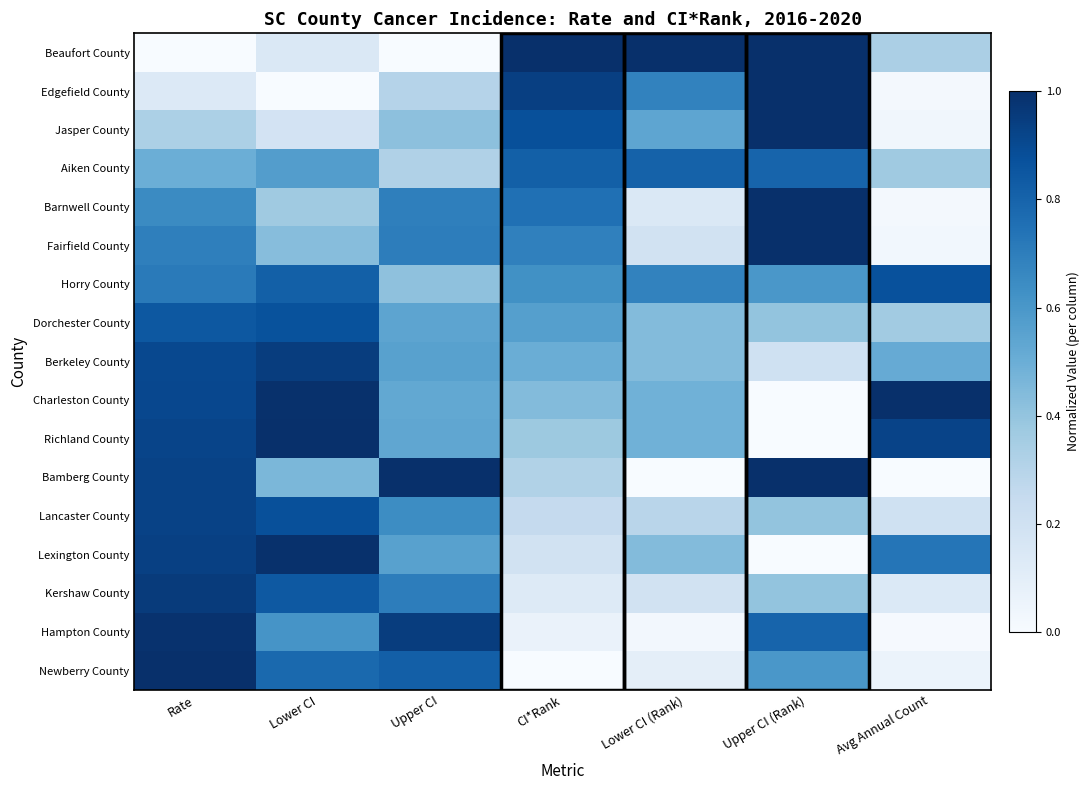

Reading right to left, what are all the values shown in this chart?

Beaufort County: Avg Annual Count=0.3	Upper CI (Rank)=1.0	Lower CI (Rank)=1.0	CI*Rank=1.0	Upper CI=0.0	Lower CI=0.1	Rate=0.0
Edgefield County: Avg Annual Count=0.0	Upper CI (Rank)=1.0	Lower CI (Rank)=0.7	CI*Rank=0.9	Upper CI=0.3	Lower CI=0.0	Rate=0.1
Jasper County: Avg Annual Count=0.0	Upper CI (Rank)=1.0	Lower CI (Rank)=0.5	CI*Rank=0.9	Upper CI=0.4	Lower CI=0.2	Rate=0.3
Aiken County: Avg Annual Count=0.4	Upper CI (Rank)=0.8	Lower CI (Rank)=0.8	CI*Rank=0.8	Upper CI=0.3	Lower CI=0.6	Rate=0.5
Barnwell County: Avg Annual Count=0.0	Upper CI (Rank)=1.0	Lower CI (Rank)=0.1	CI*Rank=0.8	Upper CI=0.7	Lower CI=0.4	Rate=0.7
Fairfield County: Avg Annual Count=0.0	Upper CI (Rank)=1.0	Lower CI (Rank)=0.2	CI*Rank=0.7	Upper CI=0.7	Lower CI=0.4	Rate=0.7
Horry County: Avg Annual Count=0.9	Upper CI (Rank)=0.6	Lower CI (Rank)=0.7	CI*Rank=0.6	Upper CI=0.4	Lower CI=0.8	Rate=0.7
Dorchester County: Avg Annual Count=0.4	Upper CI (Rank)=0.4	Lower CI (Rank)=0.4	CI*Rank=0.6	Upper CI=0.5	Lower CI=0.9	Rate=0.8
Berkeley County: Avg Annual Count=0.5	Upper CI (Rank)=0.2	Lower CI (Rank)=0.4	CI*Rank=0.5	Upper CI=0.6	Lower CI=0.9	Rate=0.9
Charleston County: Avg Annual Count=1.0	Upper CI (Rank)=0.0	Lower CI (Rank)=0.5	CI*Rank=0.4	Upper CI=0.5	Lower CI=1.0	Rate=0.9
Richland County: Avg Annual Count=0.9	Upper CI (Rank)=0.0	Lower CI (Rank)=0.5	CI*Rank=0.4	Upper CI=0.5	Lower CI=1.0	Rate=0.9
Bamberg County: Avg Annual Count=0.0	Upper CI (Rank)=1.0	Lower CI (Rank)=0.0	CI*Rank=0.3	Upper CI=1.0	Lower CI=0.5	Rate=0.9
Lancaster County: Avg Annual Count=0.2	Upper CI (Rank)=0.4	Lower CI (Rank)=0.3	CI*Rank=0.2	Upper CI=0.6	Lower CI=0.9	Rate=0.9
Lexington County: Avg Annual Count=0.7	Upper CI (Rank)=0.0	Lower CI (Rank)=0.4	CI*Rank=0.2	Upper CI=0.6	Lower CI=1.0	Rate=0.9
Kershaw County: Avg Annual Count=0.1	Upper CI (Rank)=0.4	Lower CI (Rank)=0.2	CI*Rank=0.1	Upper CI=0.7	Lower CI=0.8	Rate=1.0
Hampton County: Avg Annual Count=0.0	Upper CI (Rank)=0.8	Lower CI (Rank)=0.0	CI*Rank=0.1	Upper CI=0.9	Lower CI=0.6	Rate=1.0
Newberry County: Avg Annual Count=0.1	Upper CI (Rank)=0.6	Lower CI (Rank)=0.1	CI*Rank=0.0	Upper CI=0.8	Lower CI=0.8	Rate=1.0